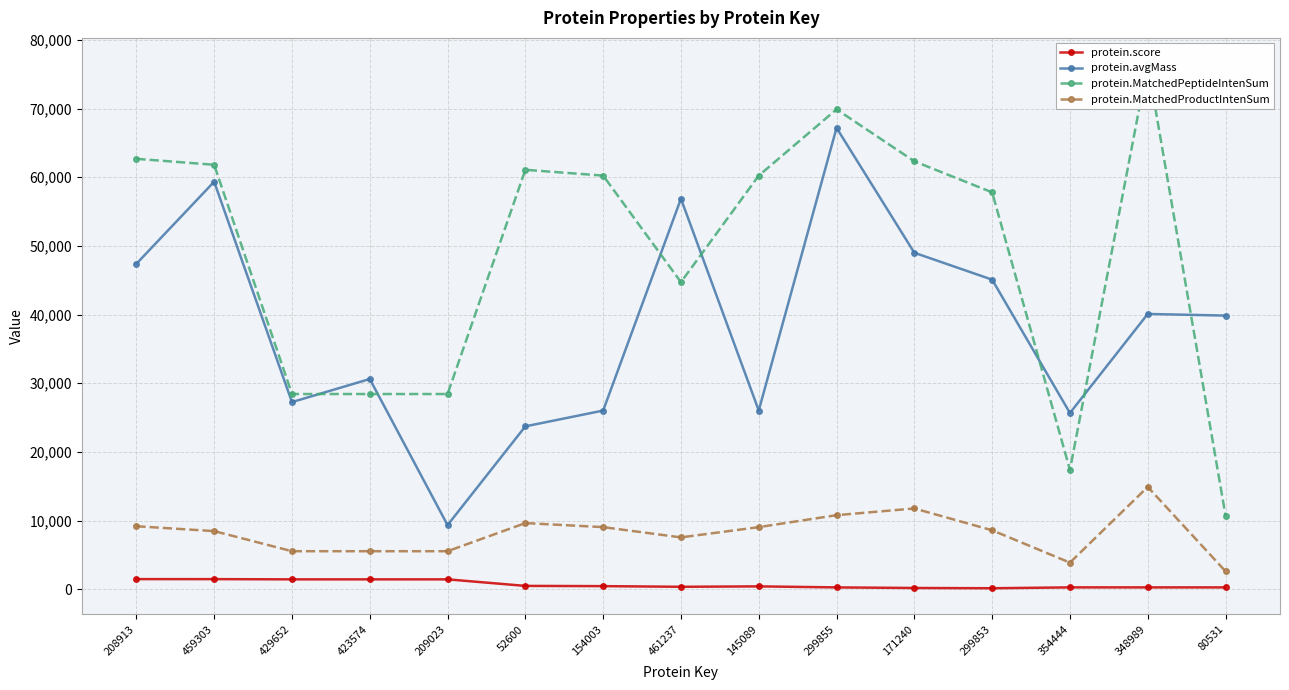

Reading left to right, transcribe all the data shown in this chart.

protein.score: 208913=1484.2	459303=1482.3	429652=1449.5	423574=1449.5	209023=1449.5	52600=495.4	154003=461.6	461237=366.0	145089=426.8	299855=276.9	171240=193.0	299853=155.5	354444=280.1	348989=279.0	80531=277.3
protein.avgMass: 208913=47395.0	459303=59351.1	429652=27258.9	423574=30622.8	209023=9351.0	52600=23728.6	154003=26026.5	461237=56876.3	145089=26032.2	299855=67191.0	171240=49003.7	299853=45088.9	354444=25673.4	348989=40096.0	80531=39856.4
protein.MatchedPeptideIntenSum: 208913=62685.0	459303=61818.0	429652=28436.0	423574=28436.0	209023=28436.0	52600=61086.0	154003=60239.0	461237=44726.0	145089=60239.0	299855=69888.0	171240=62321.0	299853=57801.0	354444=17384.0	348989=76477.0	80531=10728.0
protein.MatchedProductIntenSum: 208913=9183.0	459303=8475.0	429652=5548.0	423574=5548.0	209023=5548.0	52600=9643.0	154003=9053.0	461237=7560.0	145089=9053.0	299855=10794.0	171240=11771.0	299853=8593.0	354444=3885.0	348989=14910.0	80531=2621.0